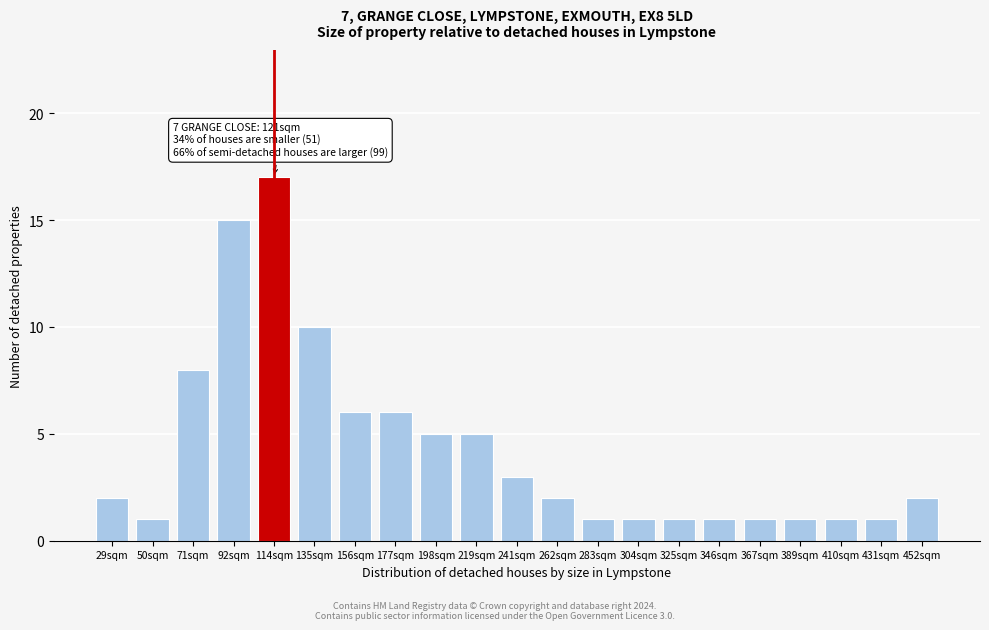

Reading left to right, what are all the values shown in this chart?

2	1	8	15	17	10	6	6	5	5	3	2	1	1	1	1	1	1	1	1	2